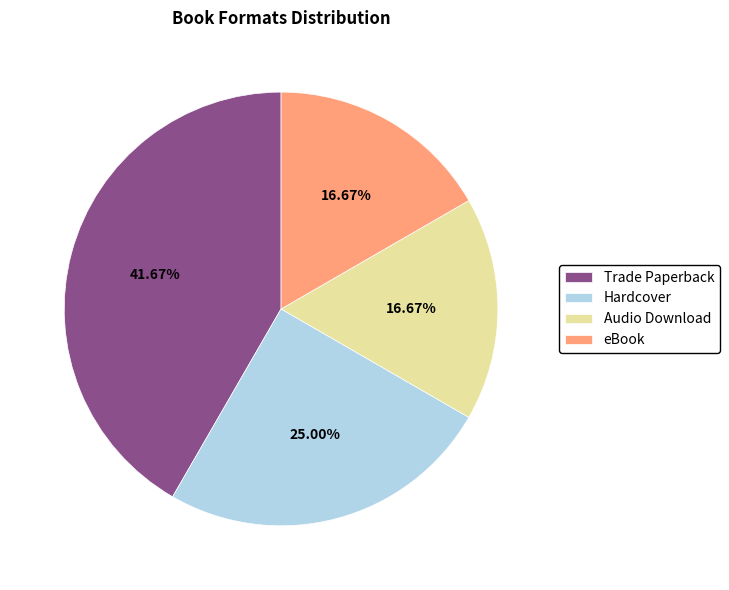

What is the largest slice in the pie chart?

Trade Paperback